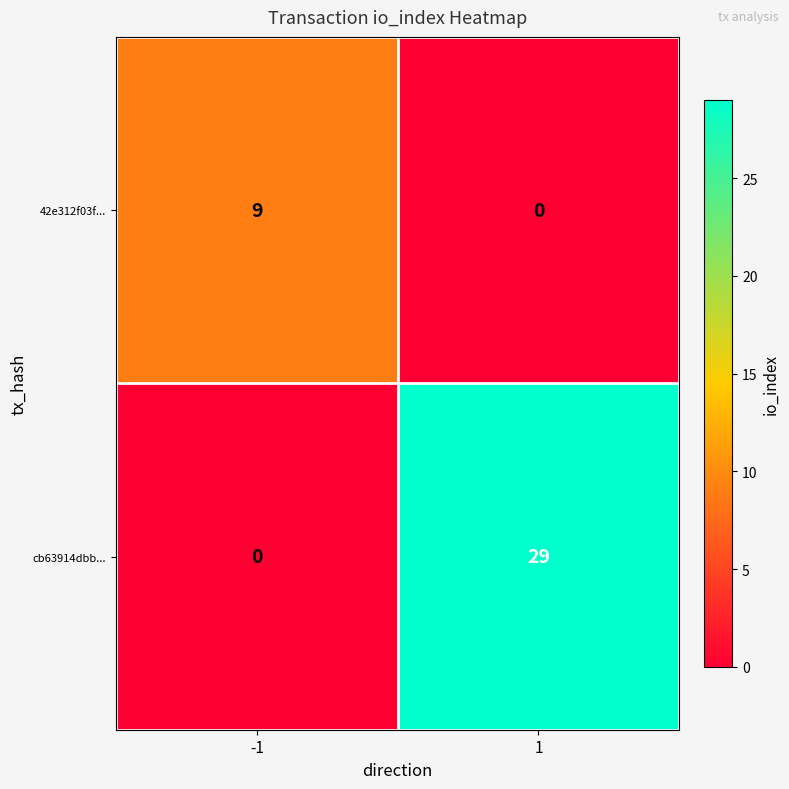

At how many categories does at least one series exceed 6?

2